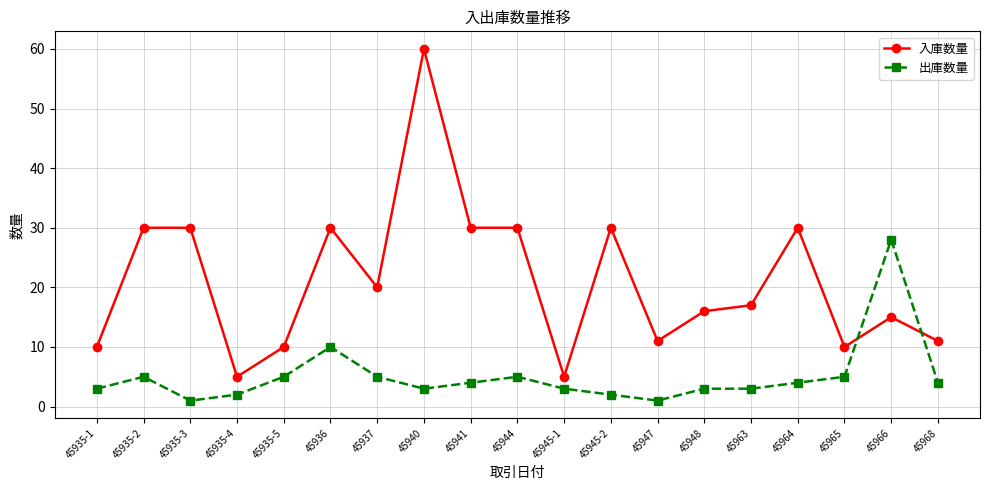

What is the label of the 3rd point from the left?

45935-3